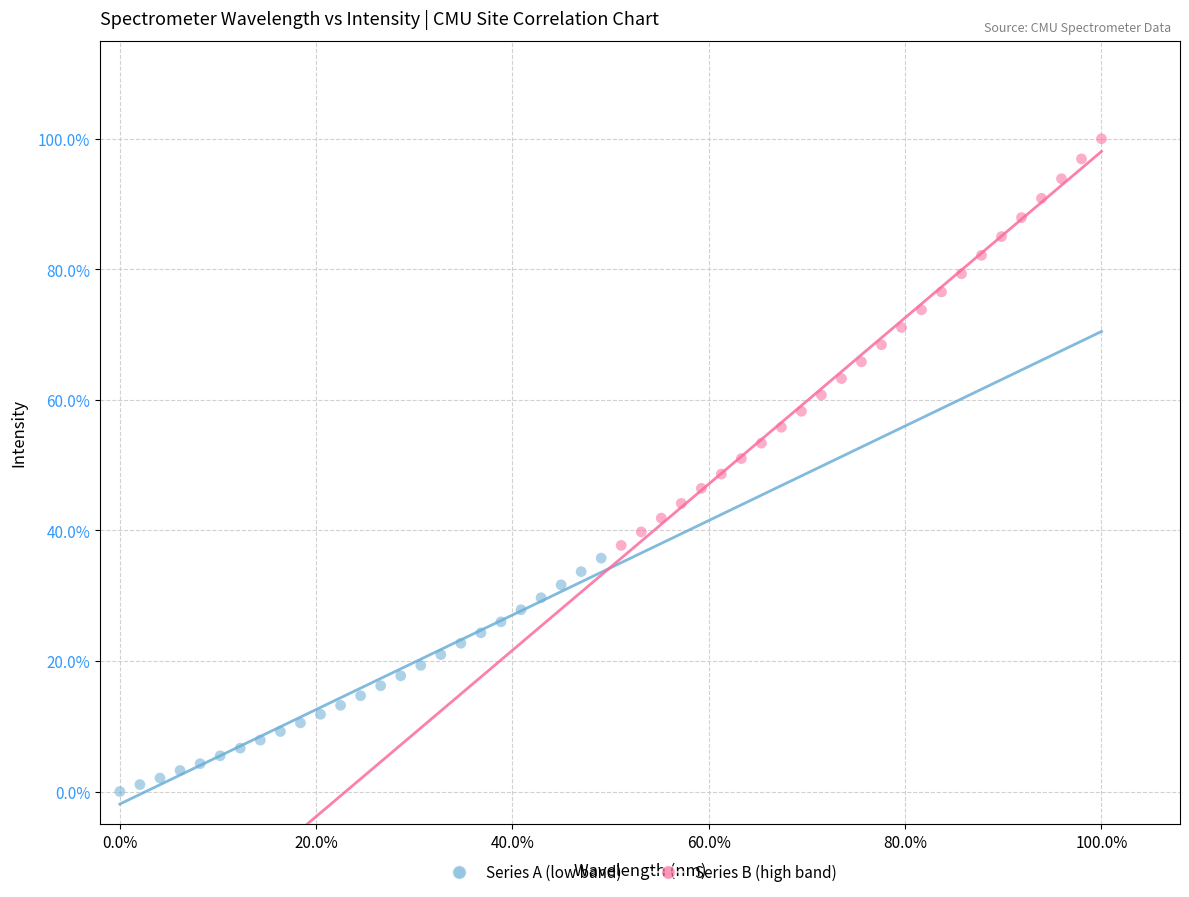

What are all the series names shown in the legend?

Series A (low band), Series B (high band)